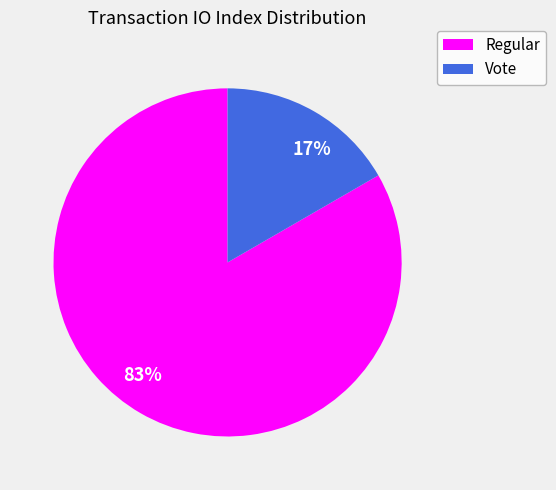

Which category has the biggest portion of the pie?

83%